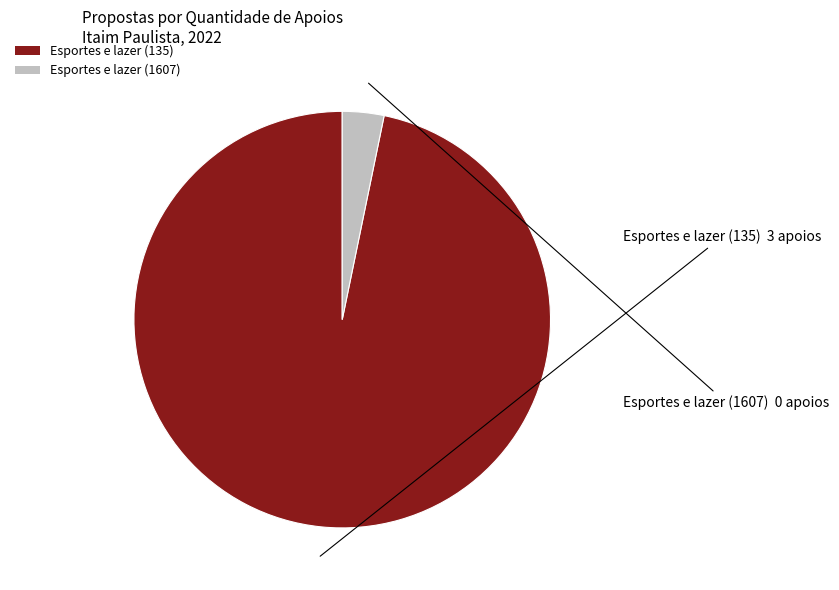

Do Esportes e lazer (135) and Esportes e lazer (1607) together represent more than half of the pie?

Yes